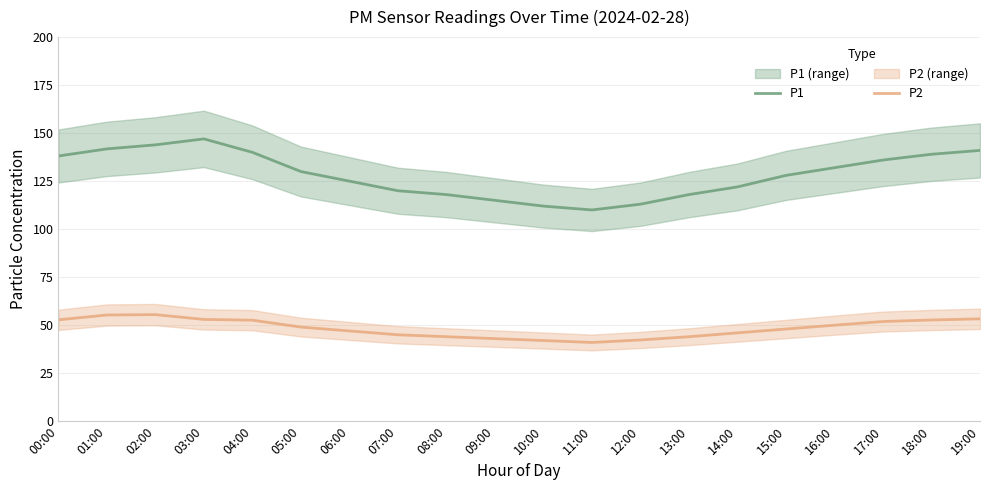

Is it true that P2 equals 41.0 at 11:00?

True